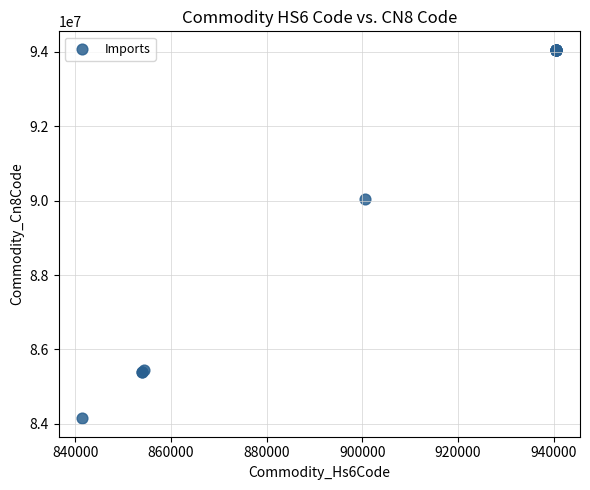

What Y value in the scatter plot is closest to 89101540?

90049090